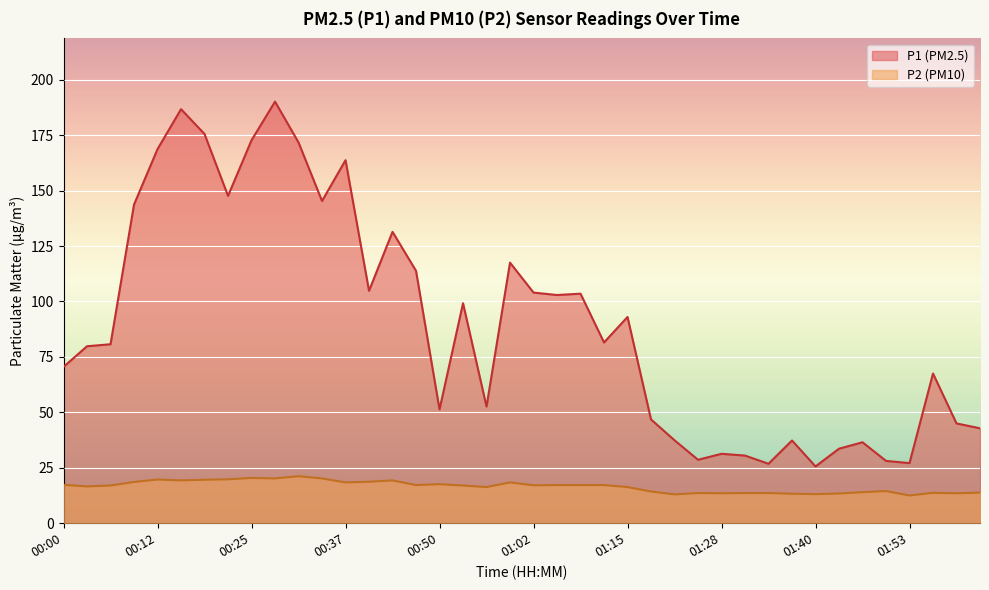

Rank the series by their maximum value, from lowest to highest.

P2 (PM10), P1 (PM2.5)